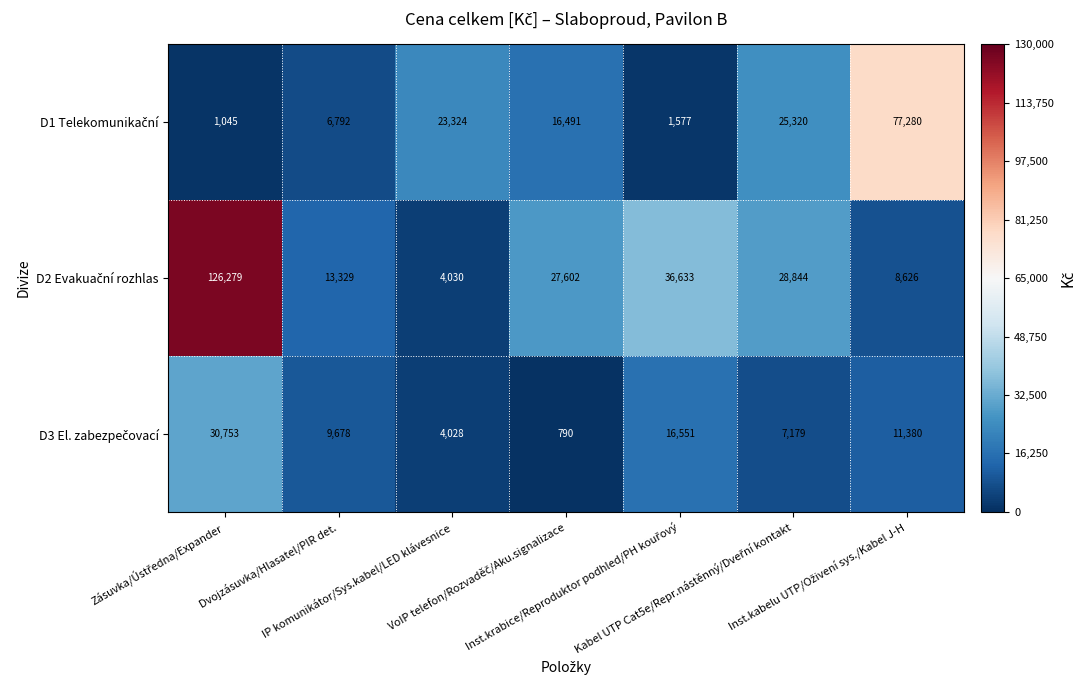

At how many categories does at least one series exceed 2684?

7